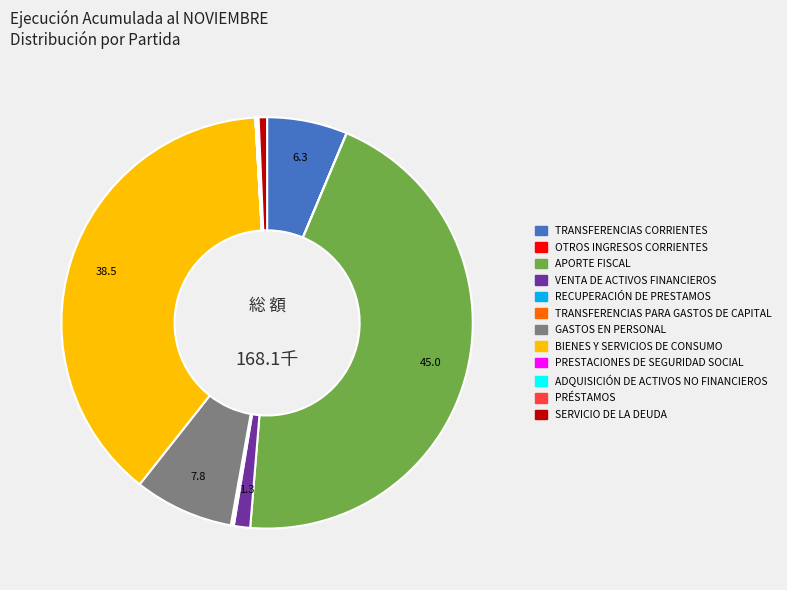

Does any single category account for the majority?

No